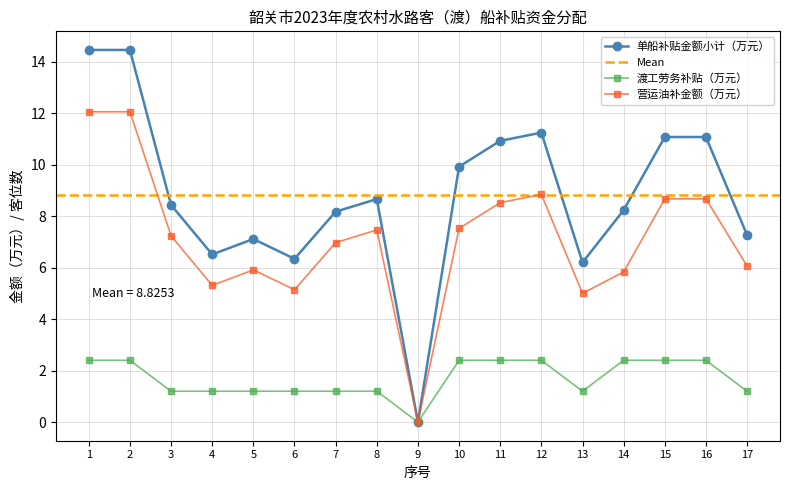

Where does the 单船补贴金额小计（万元） series first go above 8?

1